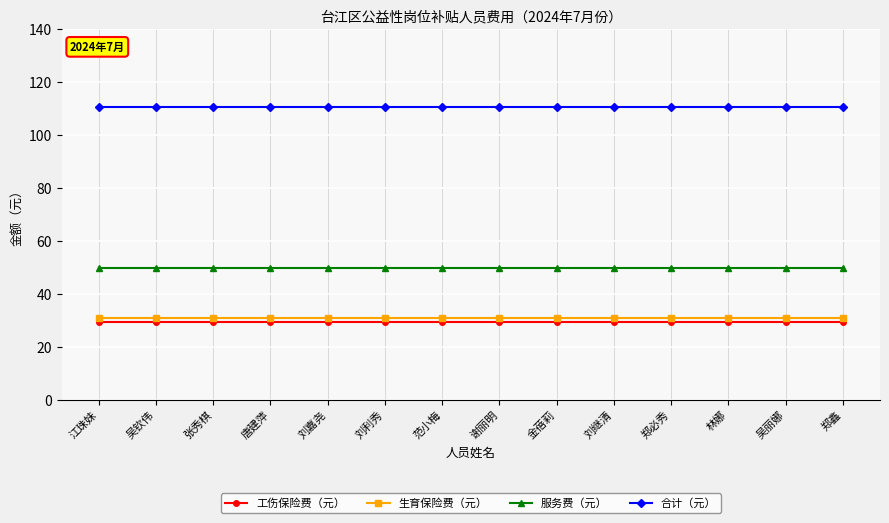

Reading left to right, transcribe all the data shown in this chart.

工伤保险费（元）: 29.5	29.5	29.5	29.5	29.5	29.5	29.5	29.5	29.5	29.5	29.5	29.5	29.5	29.5
生育保险费（元）: 31.0	31.0	31.0	31.0	31.0	31.0	31.0	31.0	31.0	31.0	31.0	31.0	31.0	31.0
服务费（元）: 50.0	50.0	50.0	50.0	50.0	50.0	50.0	50.0	50.0	50.0	50.0	50.0	50.0	50.0
合计（元）: 110.5	110.5	110.5	110.5	110.5	110.5	110.5	110.5	110.5	110.5	110.5	110.5	110.5	110.5